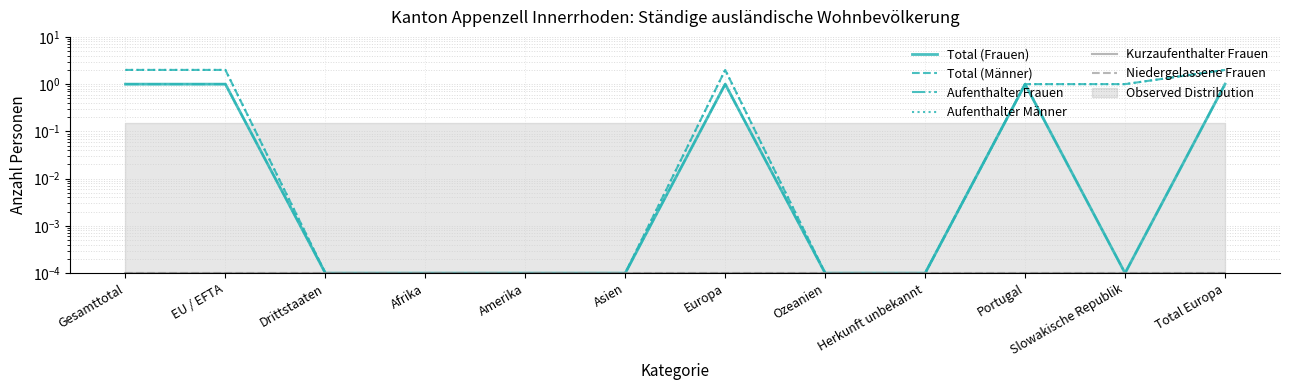

Read the Aufenthalter Männer value at Europa.

2.0